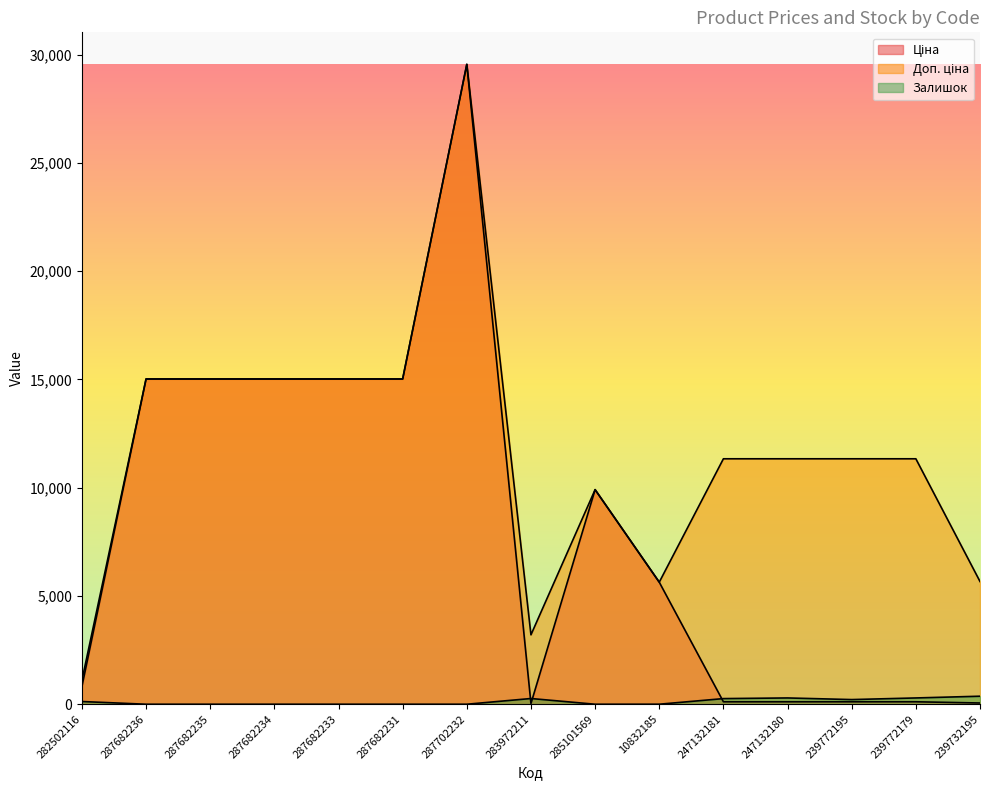

Which category has the lowest value in the Ціна series?

283972211